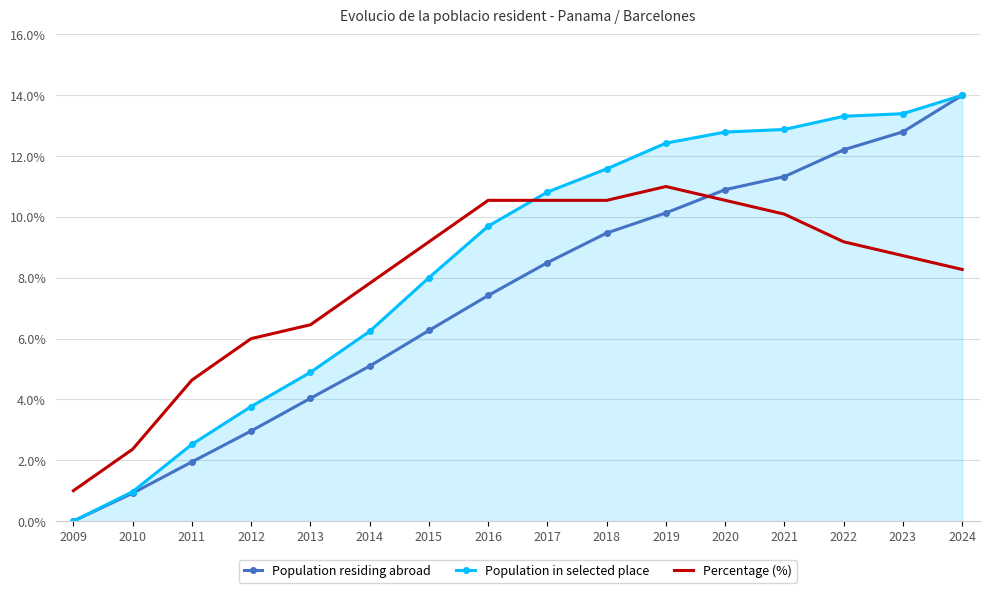

At which label does Percentage (%) first exceed 9?

2015